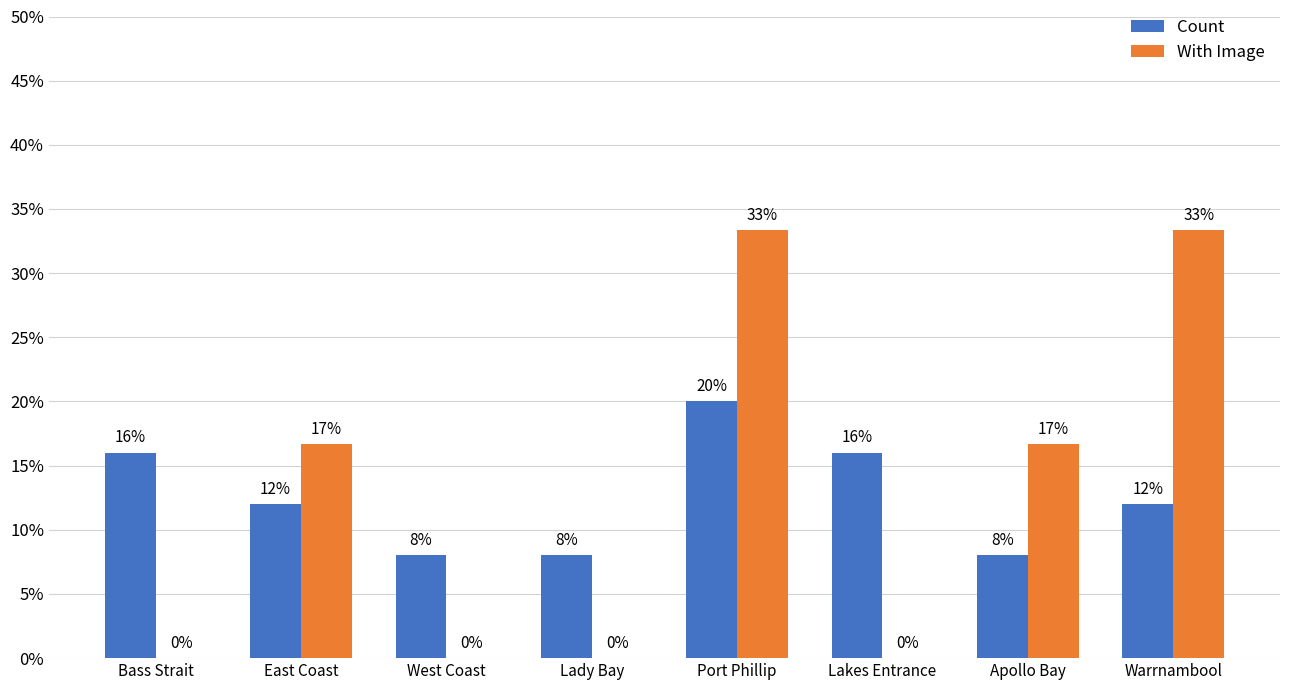

What is the sum of all Count values?

1.0